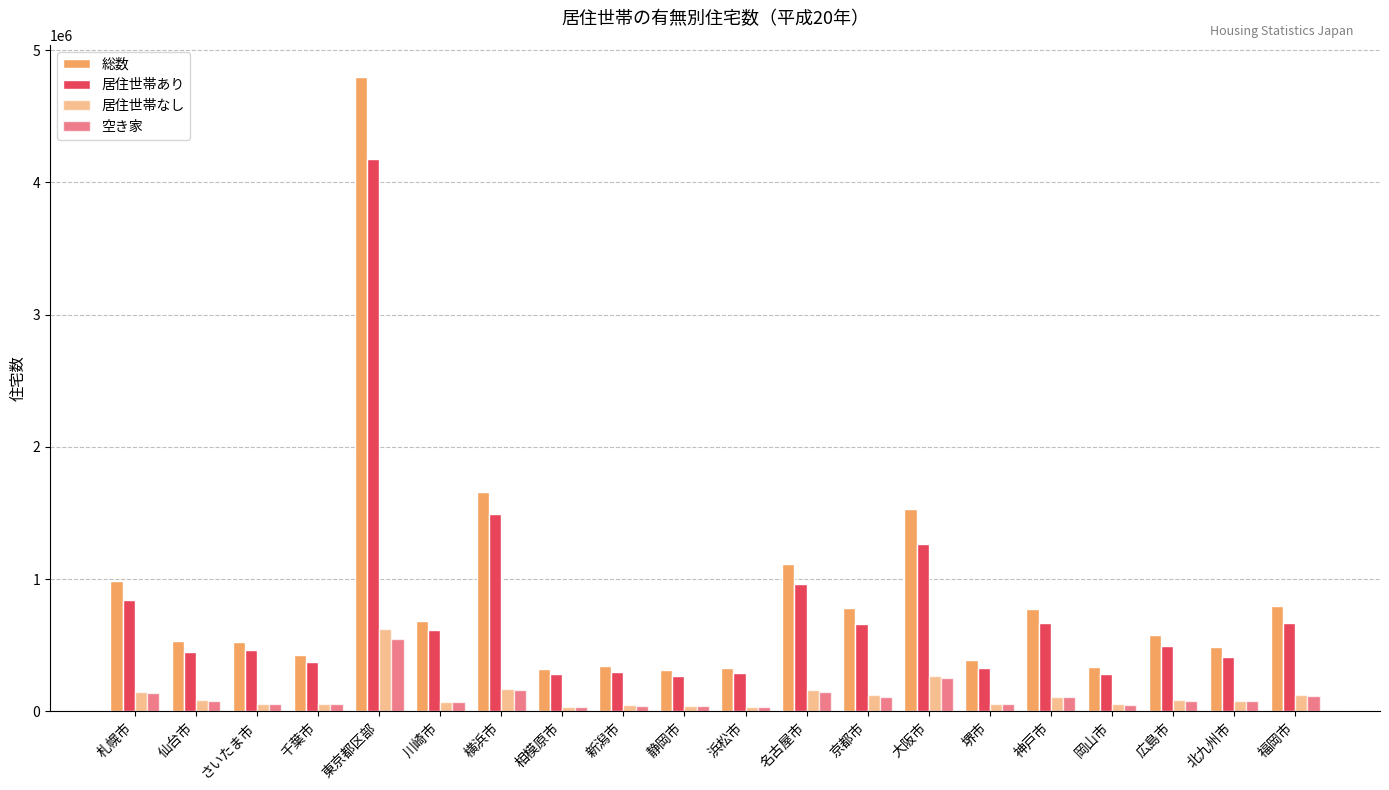

How many bars are there in each group?

4